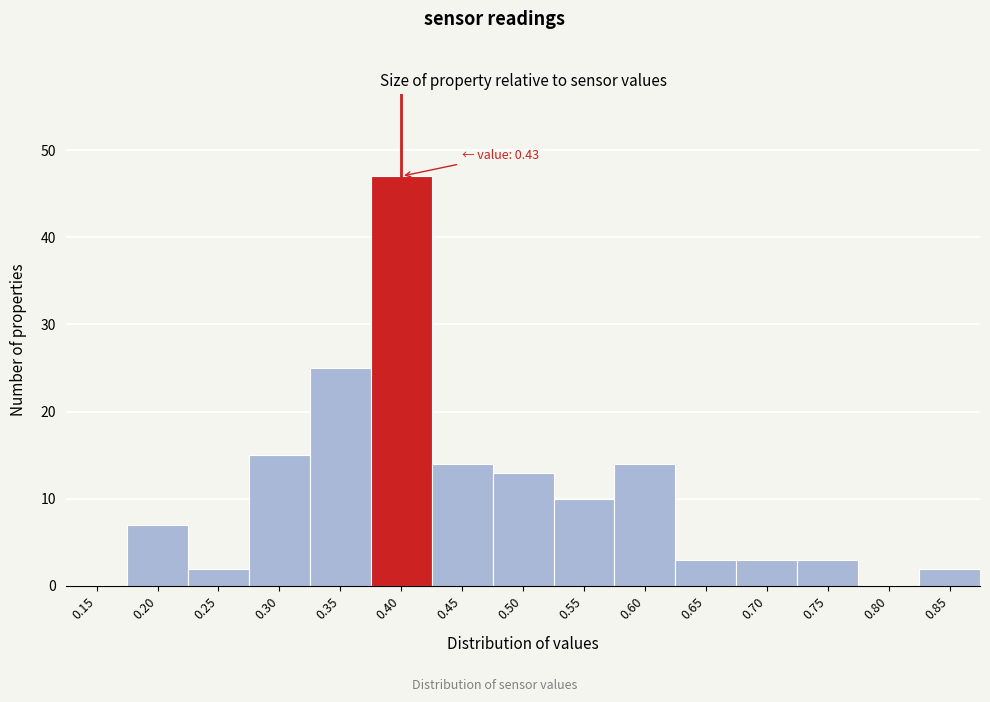

Reading right to left, extract all data points from this chart.

0.85=2	0.80=0	0.75=3	0.70=3	0.65=3	0.60=14	0.55=10	0.50=13	0.45=14	0.40=47	0.35=25	0.30=15	0.25=2	0.20=7	0.15=0